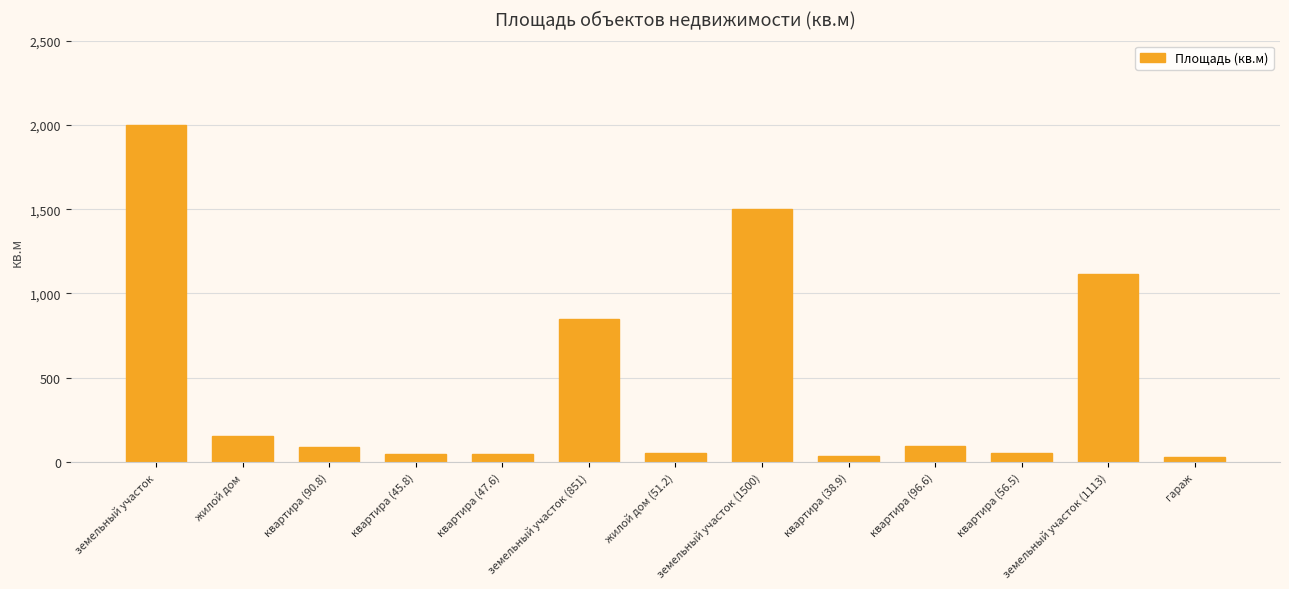

What position from the right is квартира (45.8)?

10